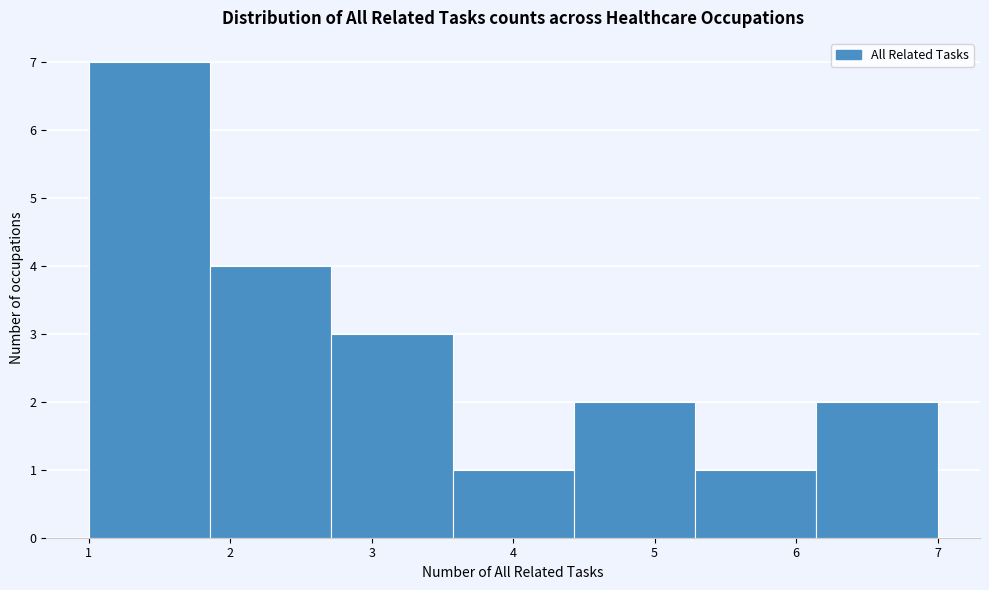

What is the height of the bar covering 3.6 to 4.4 on the x-axis? Neither the bar edges nor the heights are printed on the chart, so give them approximately, as read against the axes.

1